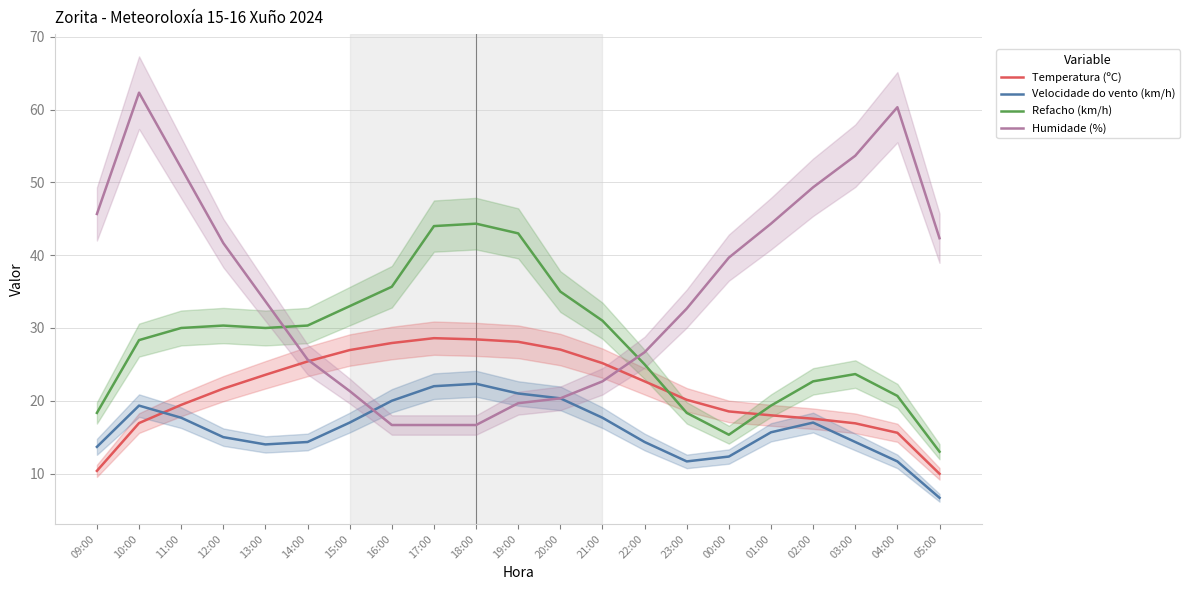

Which series has the largest total across all categories?

Humidade (%)